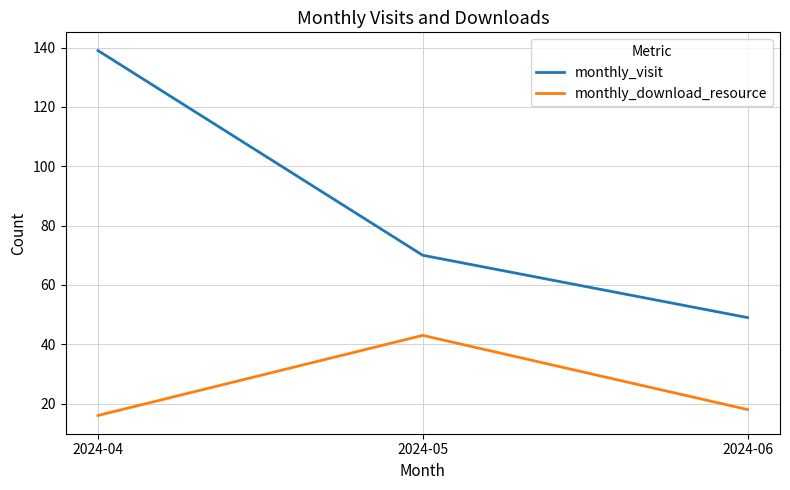

What is the sum of all monthly_visit values?

258